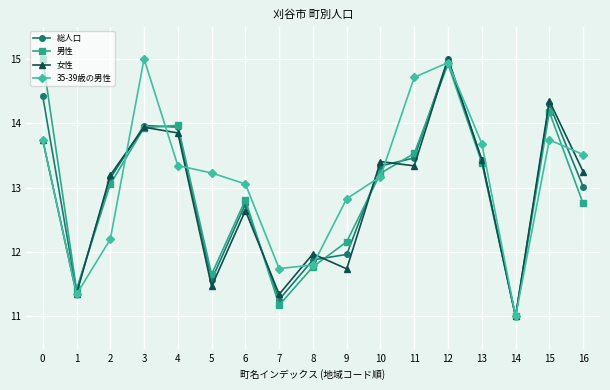

What is the sum of the 男性 values at 12 and 3?

28.9